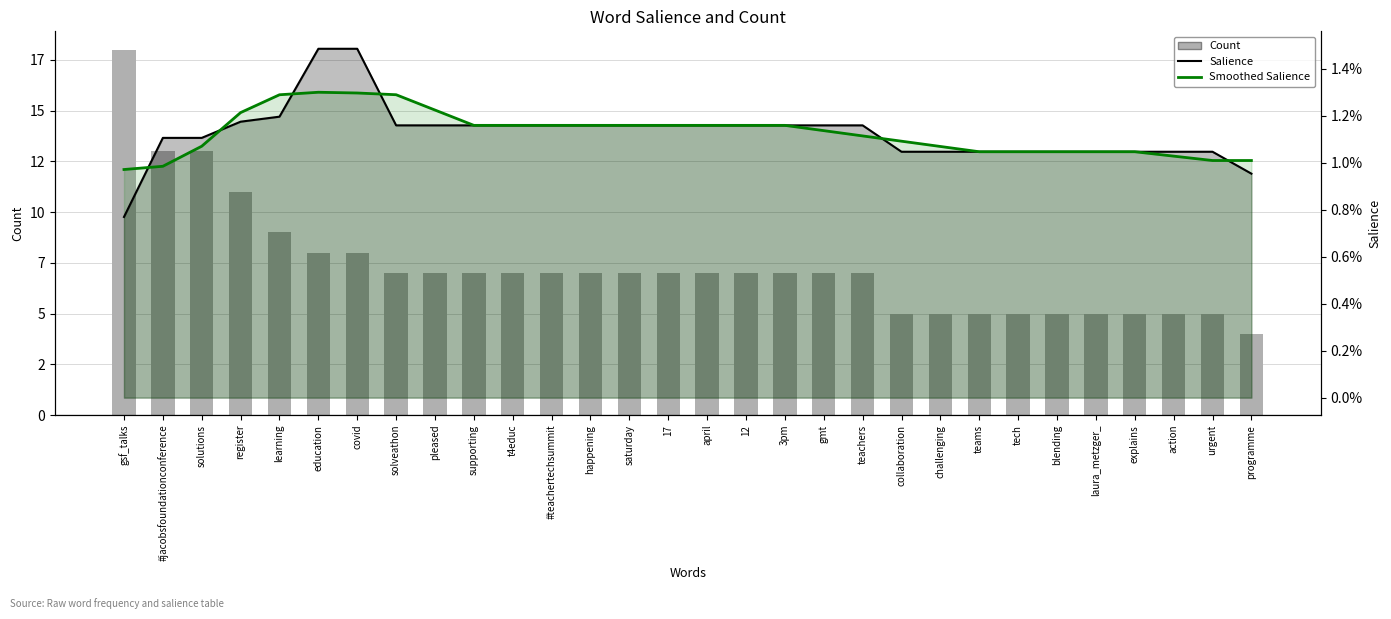

Is it true that Smoothed Salience equals 0.0 at 3pm?

True